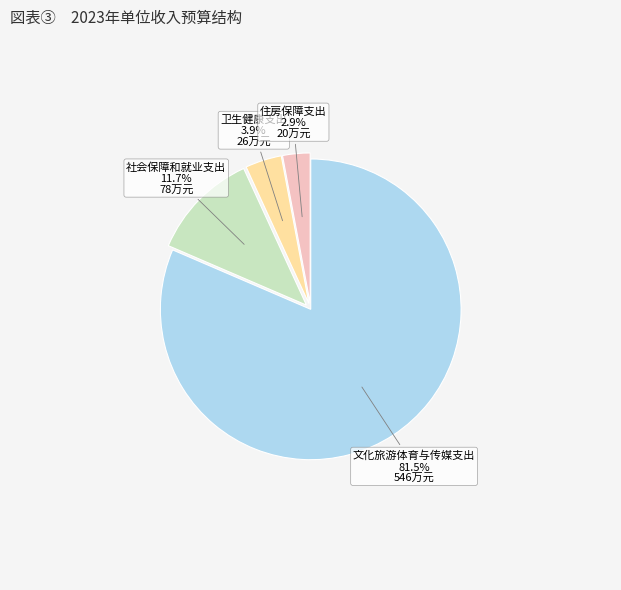

Count the number of slices in the pie.

4